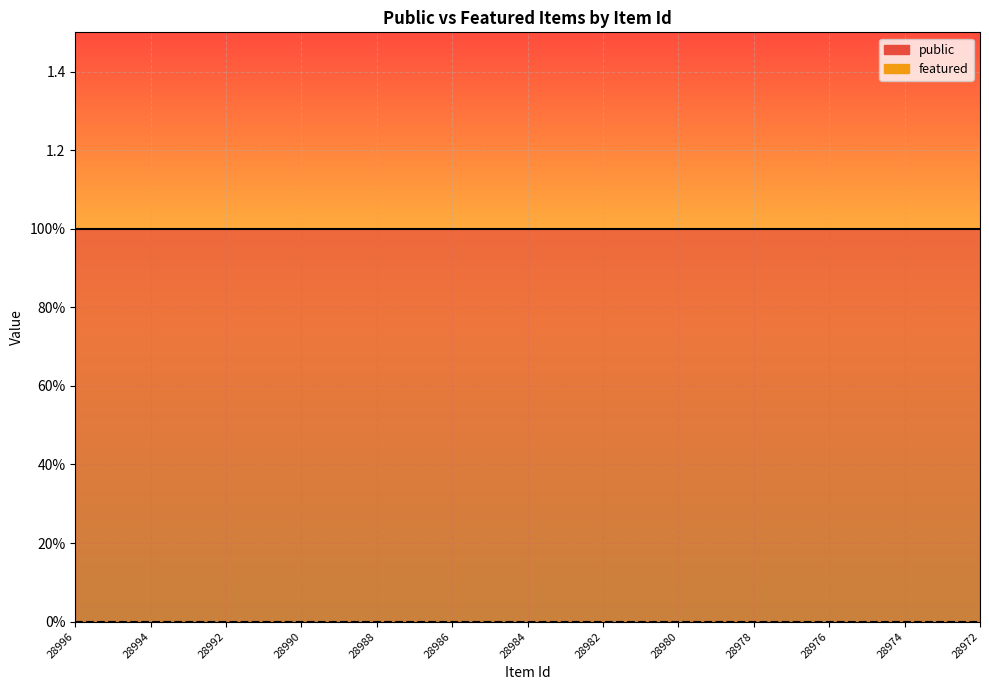

True or false: featured has more than 2 points higher than both neighbors.

False